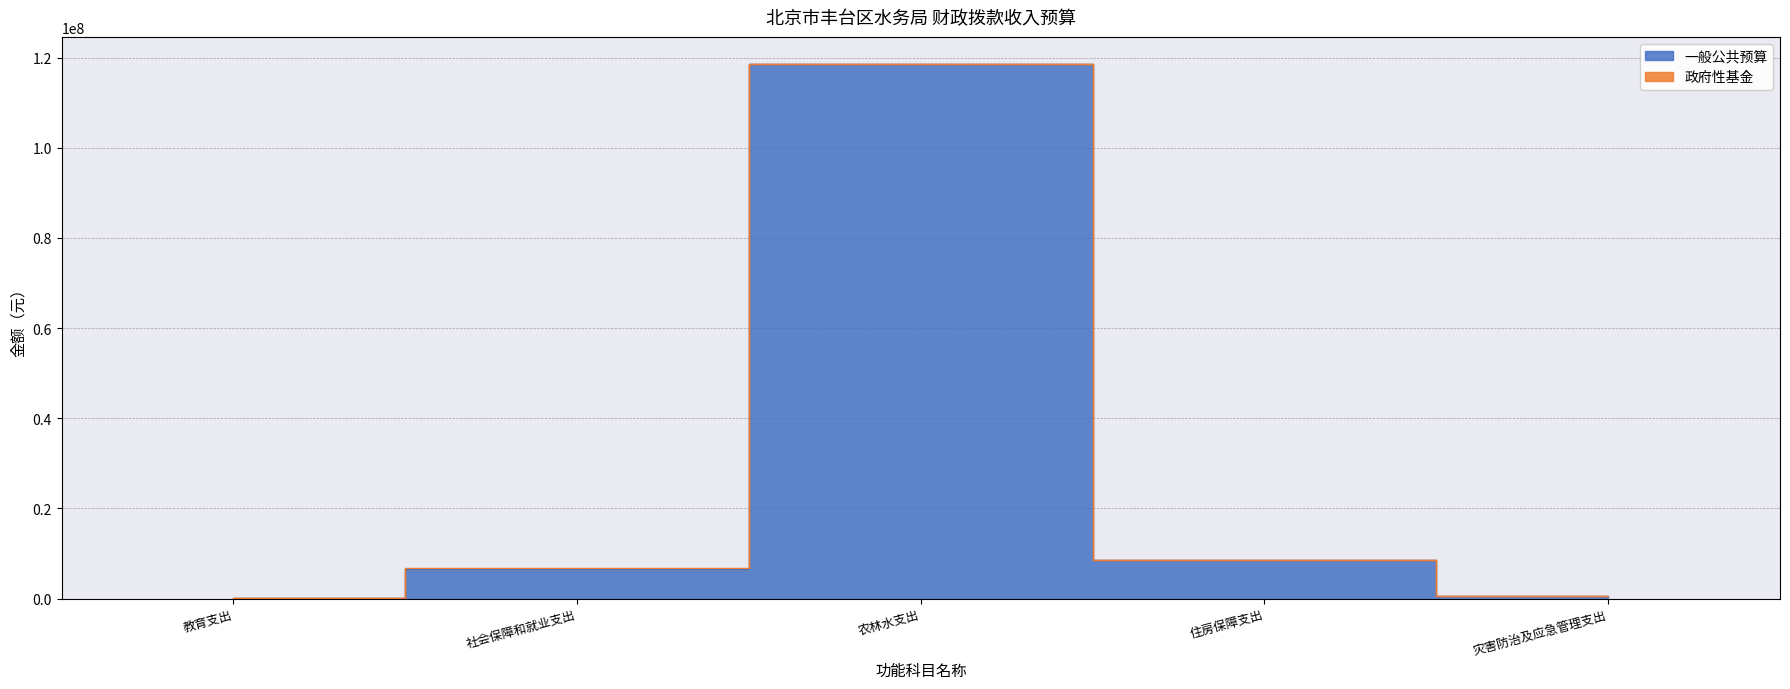

Reading right to left, list all the values displayed in this chart.

498936	8593969	118665294	6527734	106550